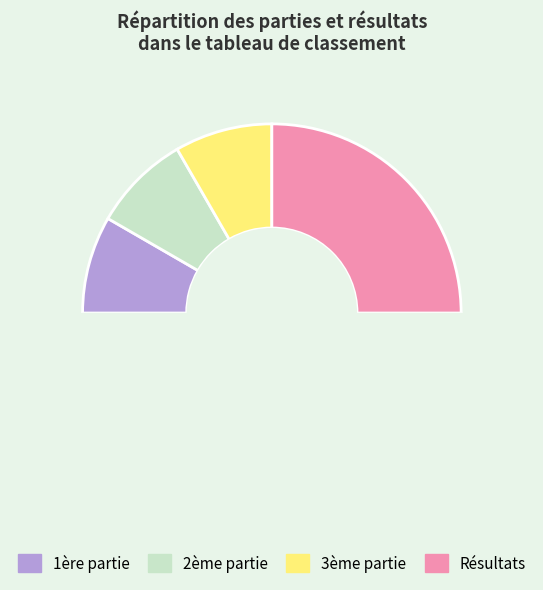

Does 1ère partie account for over 50% of the chart?

No